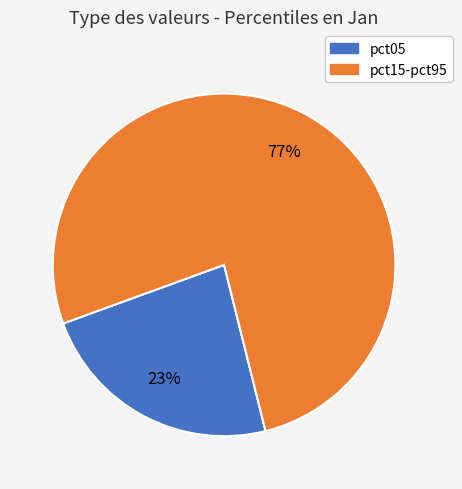

Does any single category account for the majority?

Yes